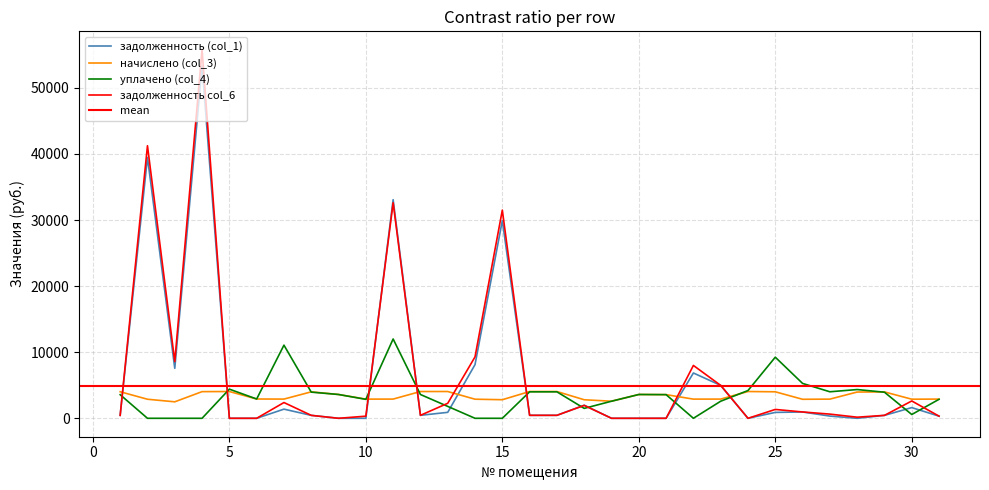

At how many categories does at least one series exceed 54537?

1